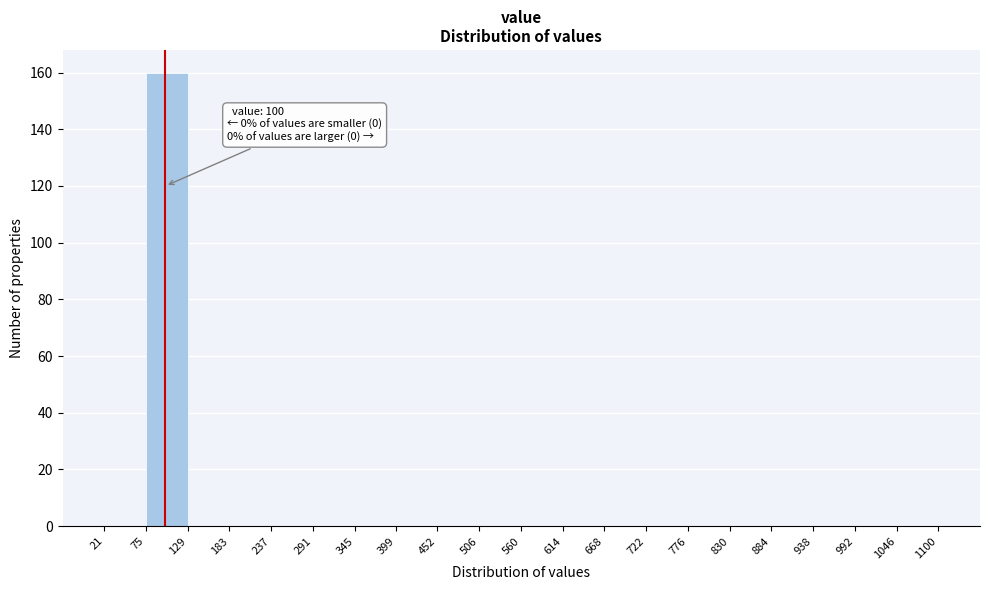

Over which range of the x-axis is the bar tallest?

75 to 129